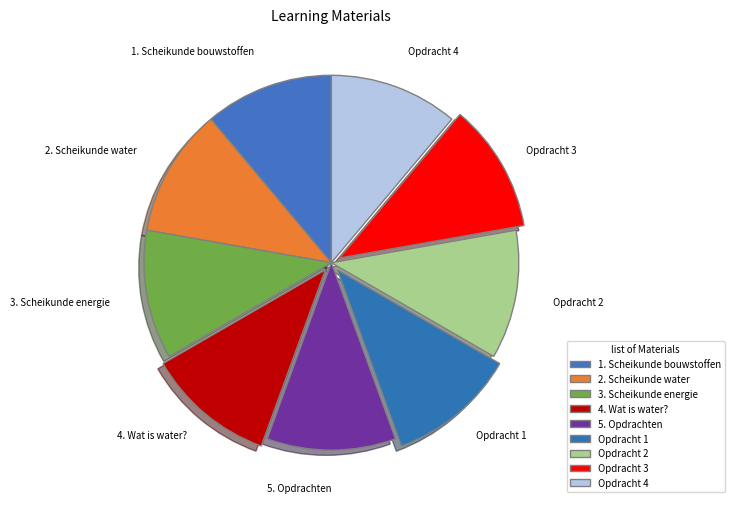

Is 5. Opdrachten the majority of the pie?

No